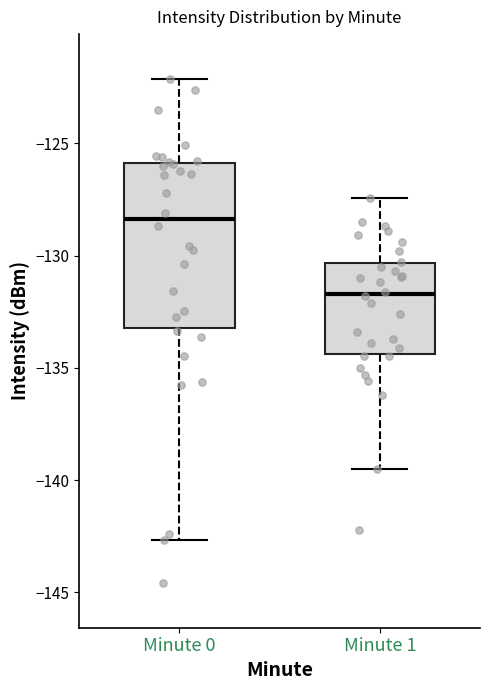

Which box is the tallest, from its lower edge to its upper edge?

Minute 0